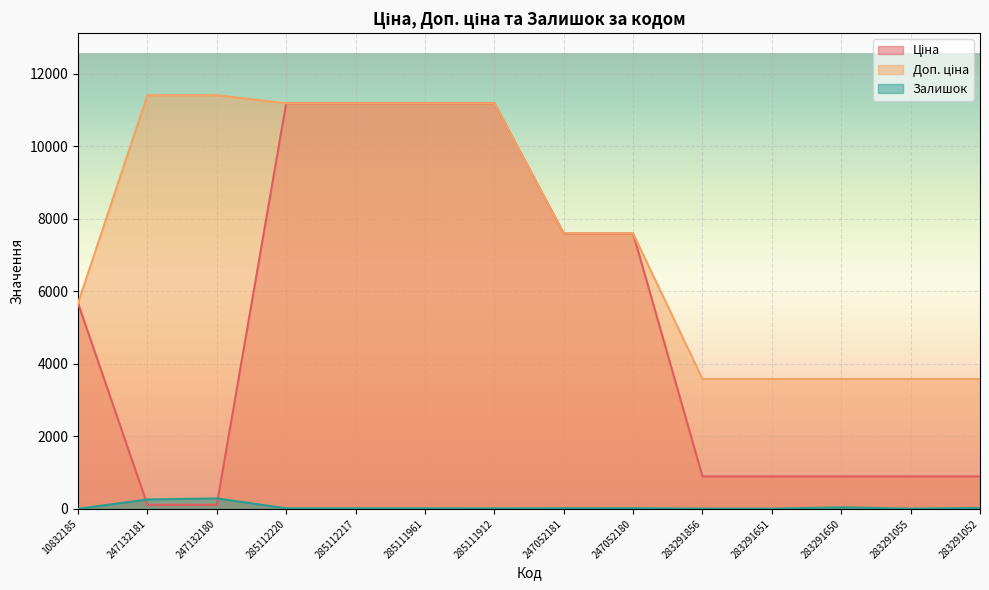

What position from the right is 285111961?

9